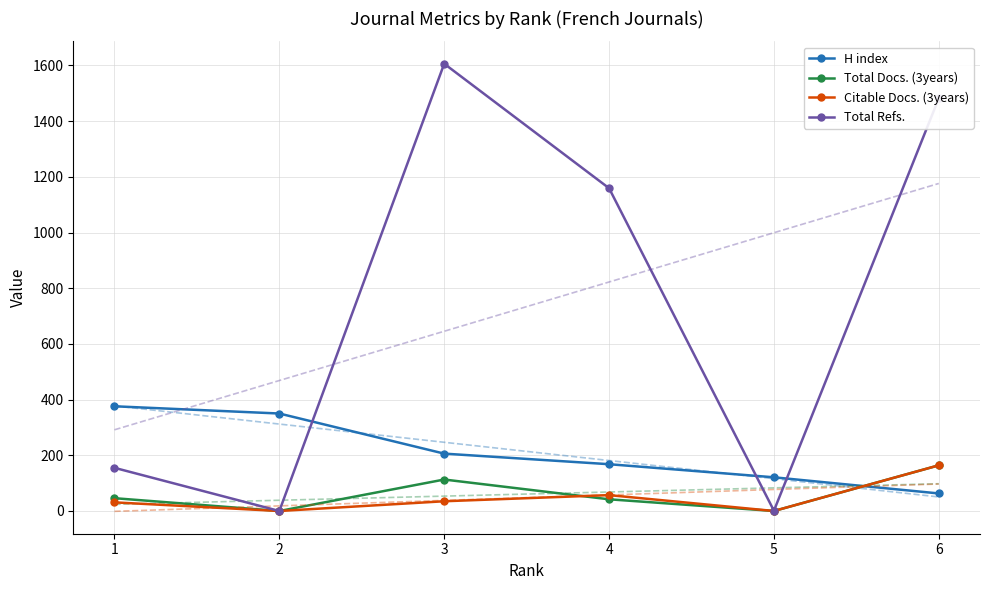

How many interior local peaks does the Total Refs. series have?

1